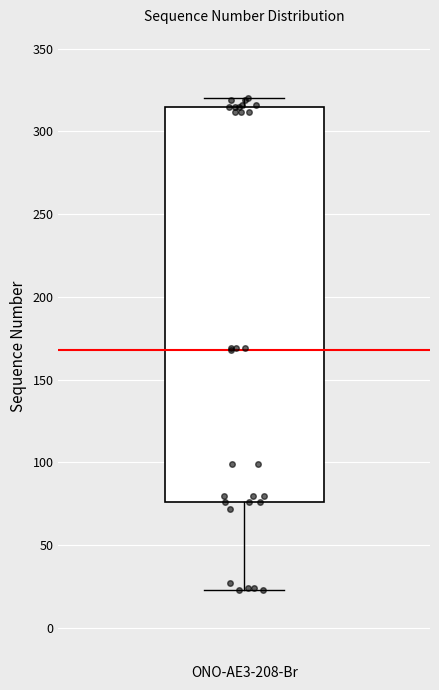

Transcribe this box plot: give where the median line is, the range the box spans, and where the two whiskers end, as read against the y-axis. The values are not printed on the chart, so give them approximately, as read against the axis.

median 170, box 75 to 315, whiskers 25 to 320